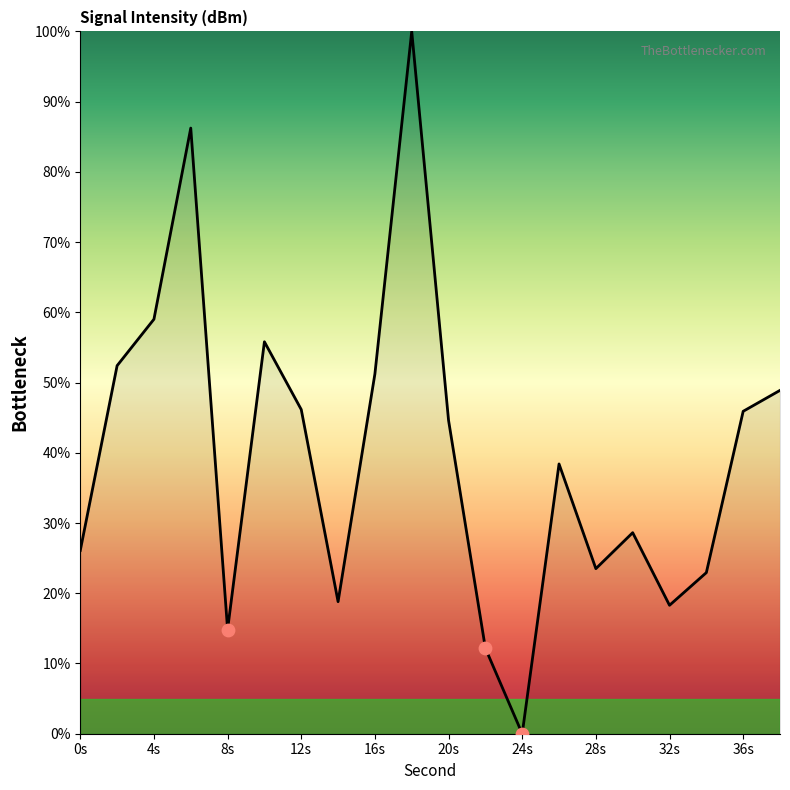

What is the greatest value displayed?

100.0